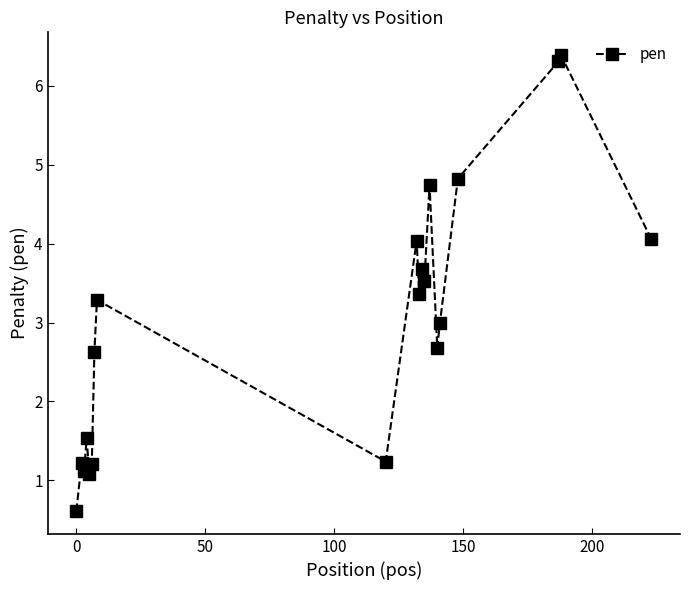

What is the smallest value displayed?

0.6